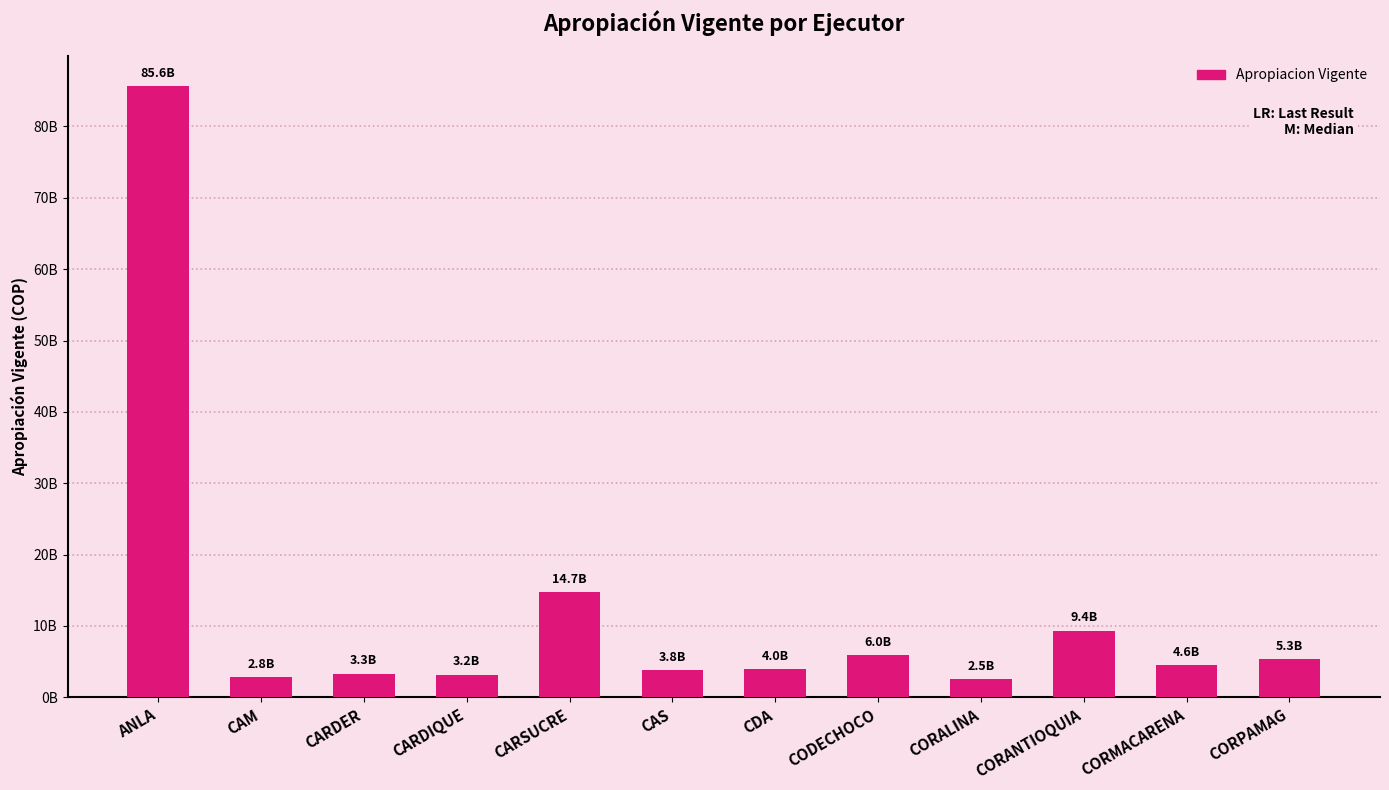

What value does the data have at CORPAMAG, to the nearest 10?

5344404270